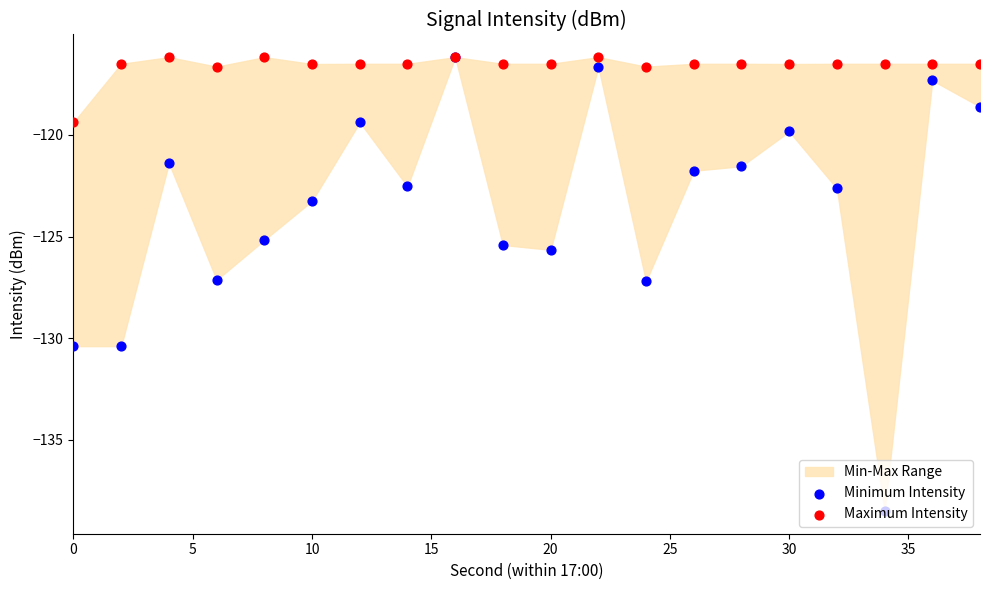

Is the value of Minimum Intensity at 10 greater than the value of Maximum Intensity at 15?

No